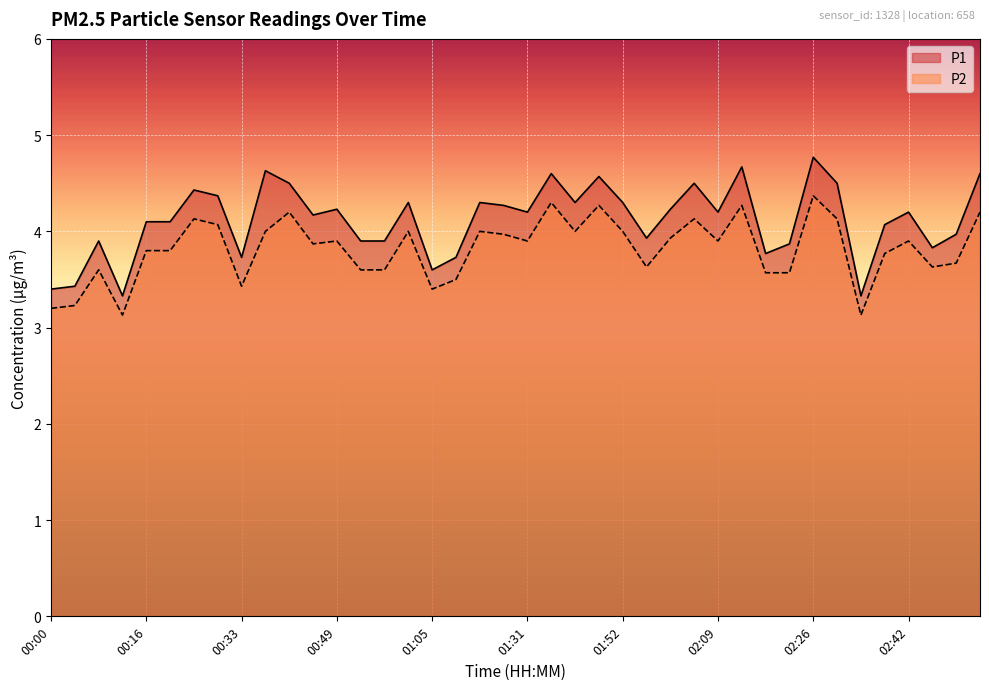

Count the number of data series in this chart.

2